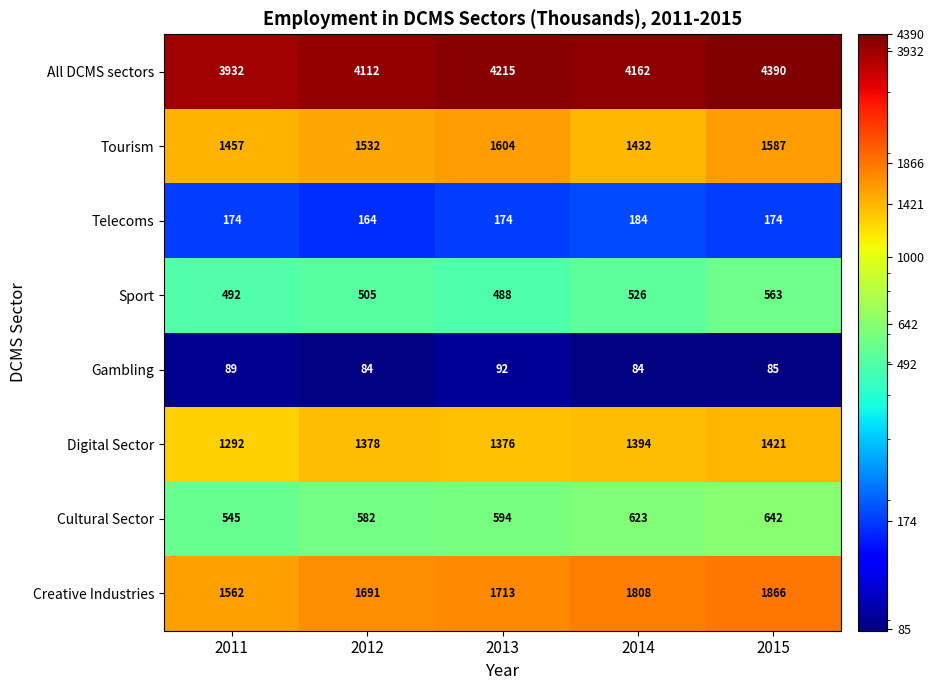

Which series has the largest total across all categories?

All DCMS sectors